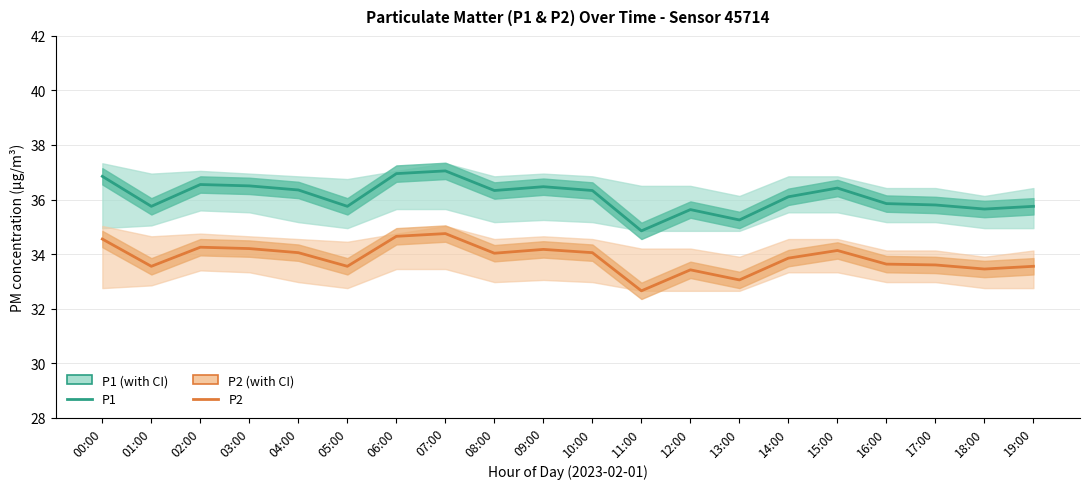

What is the difference between the maximum and minimum values in the P2 series?

2.1